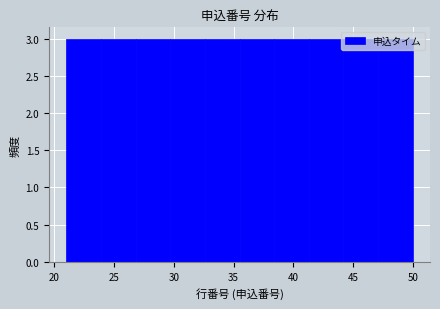

Reading left to right, list every bar in this chart as the range it spans on the x-axis followed by its height. Neither the bar edges nor the heights are printed on the chart, so give them approximately, as read against the axes.

21.0 to 23.9: 3
23.9 to 26.8: 3
26.8 to 29.7: 3
29.7 to 32.6: 3
32.6 to 35.5: 3
35.5 to 38.4: 3
38.4 to 41.3: 3
41.3 to 44.2: 3
44.2 to 47.1: 3
47.1 to 50.0: 3